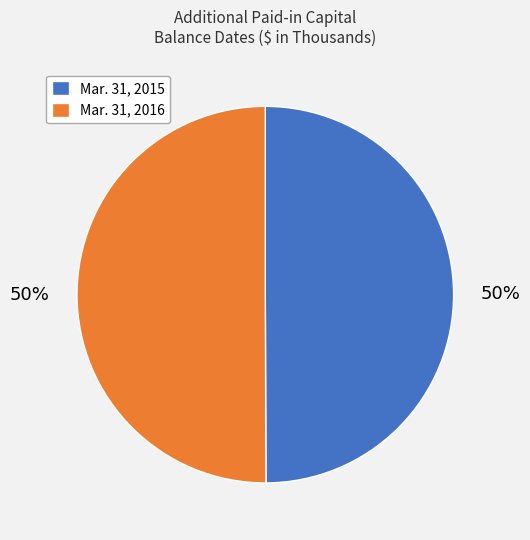

Is it true that Mar. 31, 2015 is 50% of the pie?

True